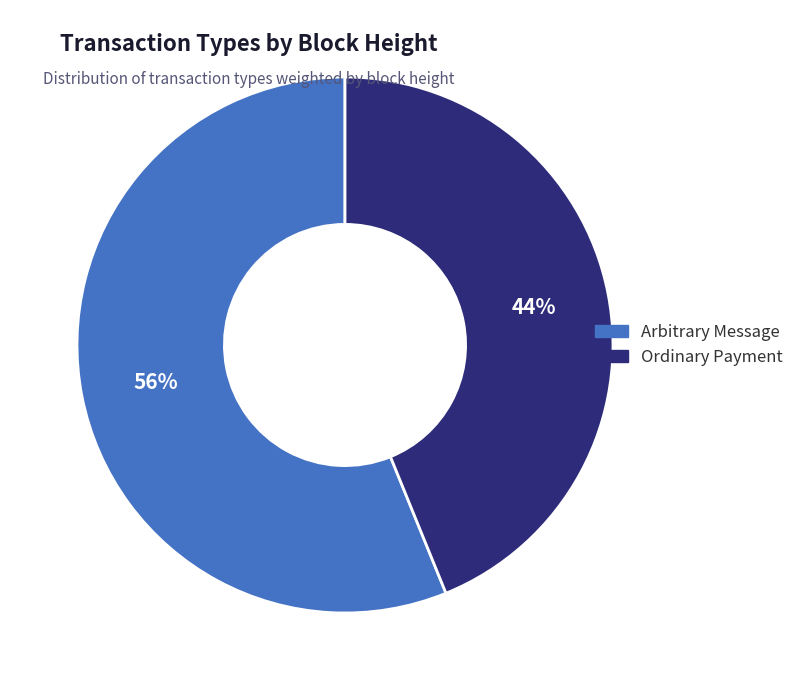

To the nearest percent, what is the combined percentage of Ordinary Payment and Arbitrary Message?

100%